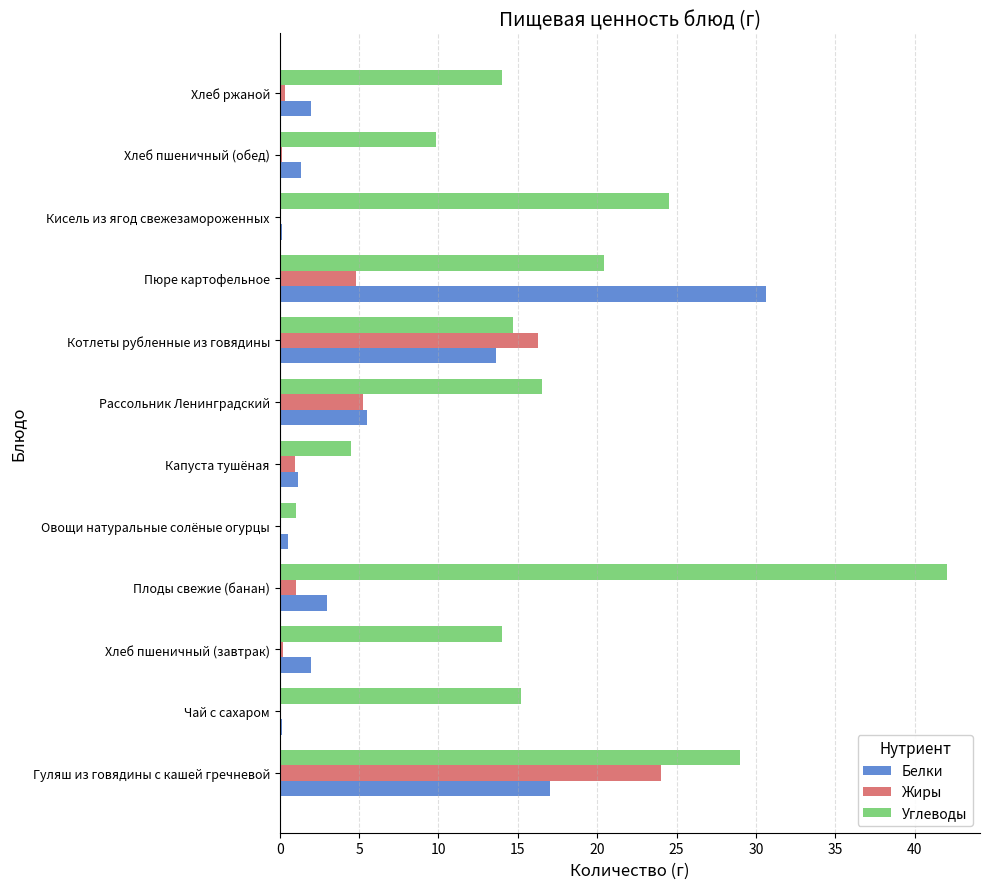

Which series has the largest total across all categories?

Углеводы